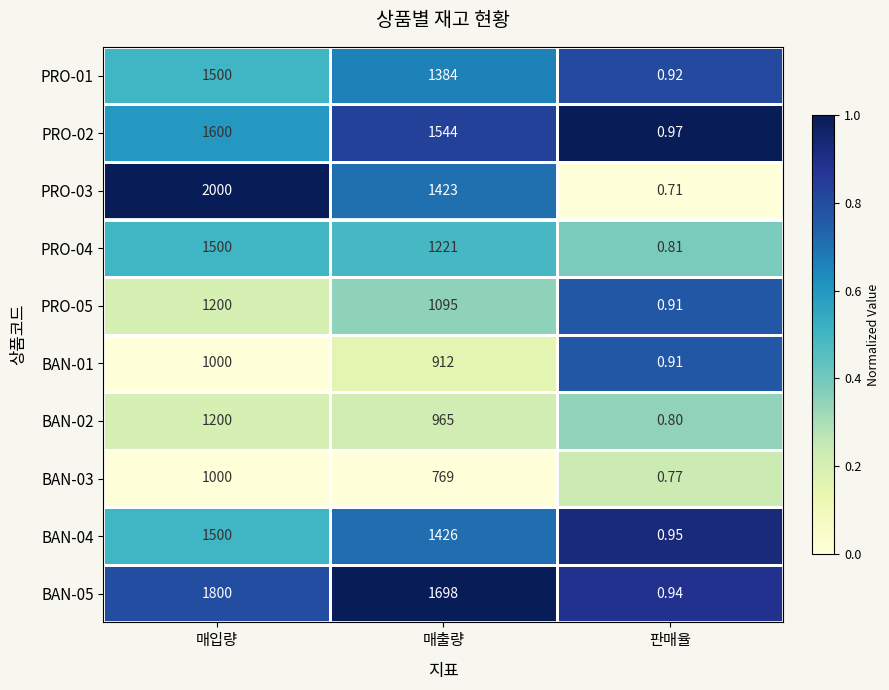

Where does the PRO-05 series first go above 1095?

매입량